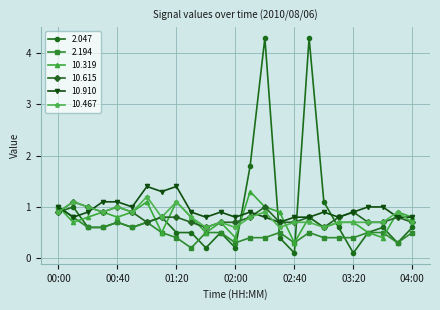

What are all the series names shown in the legend?

2.047, 2.194, 10.319, 10.615, 10.910, 10.467